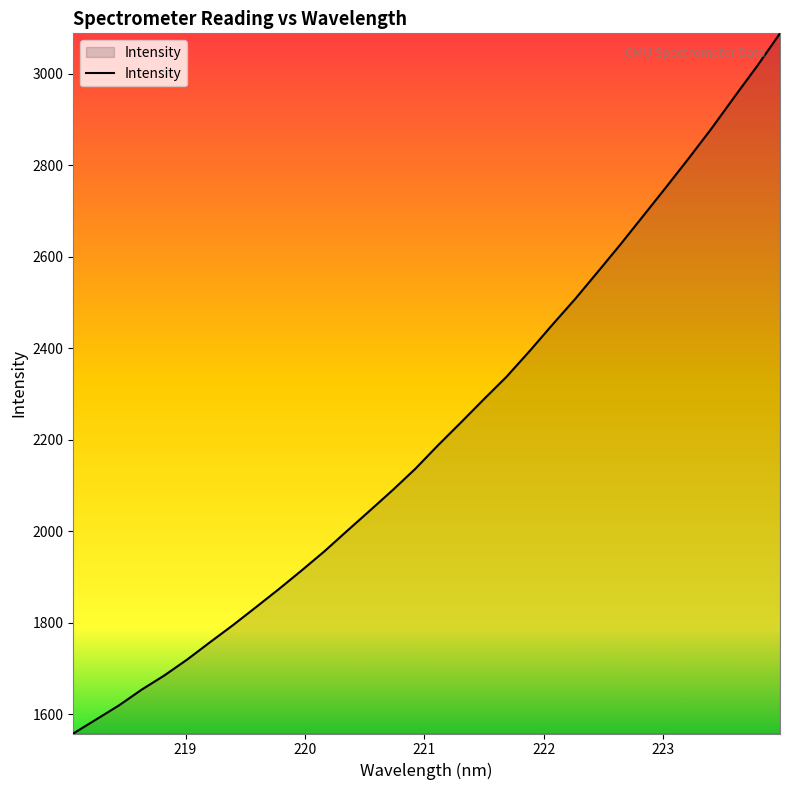

What is the minimum value shown in the chart?

1557.8